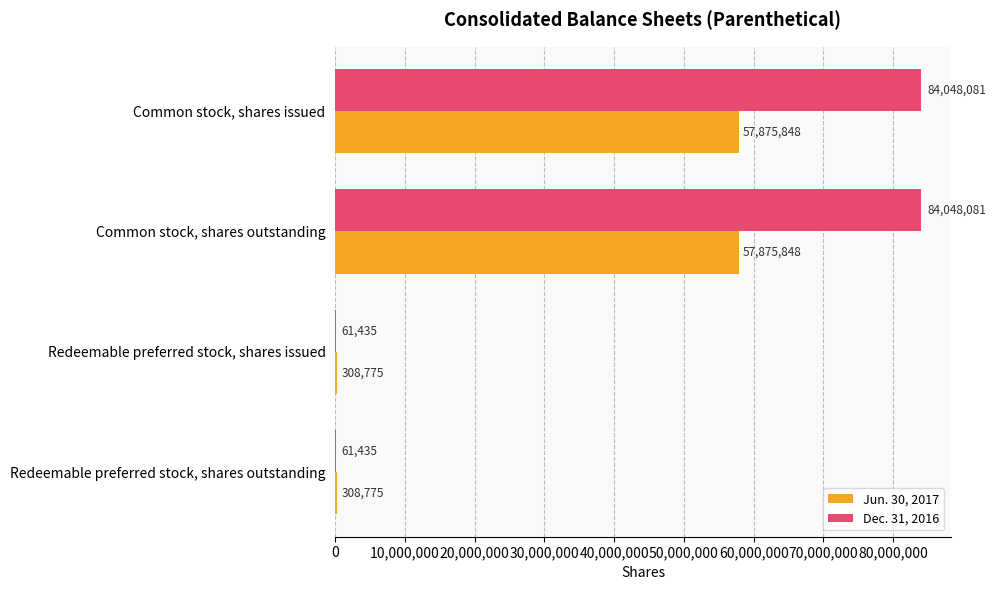

Is it true that Jun. 30, 2017 equals 19978519 at Common stock, shares outstanding?

False